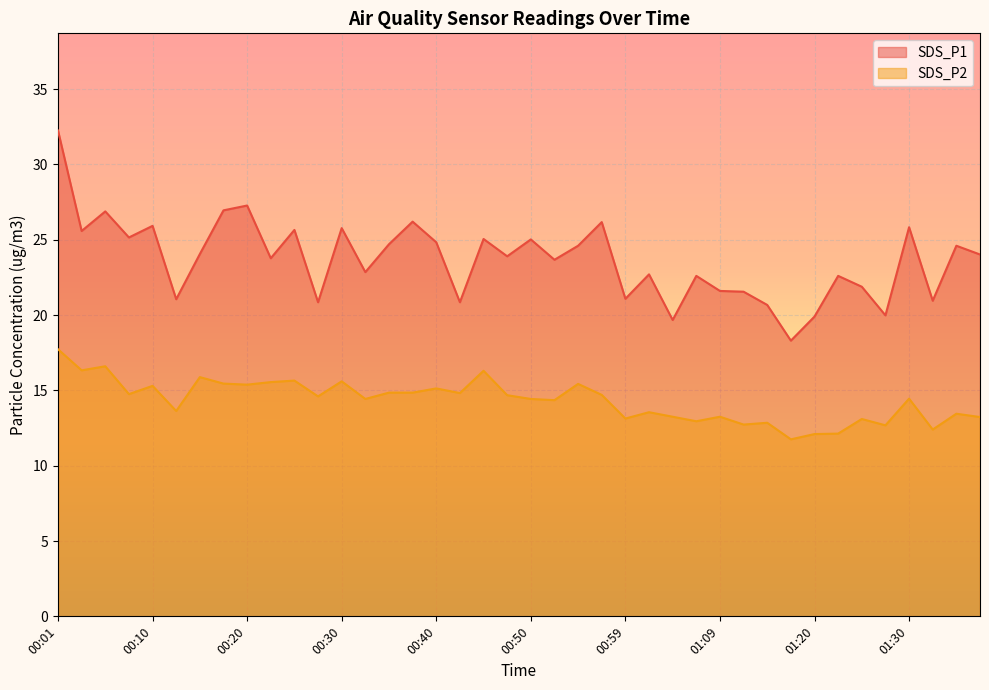

The SDS_P2 series shows 21.0 at 01:07. True or false?

False